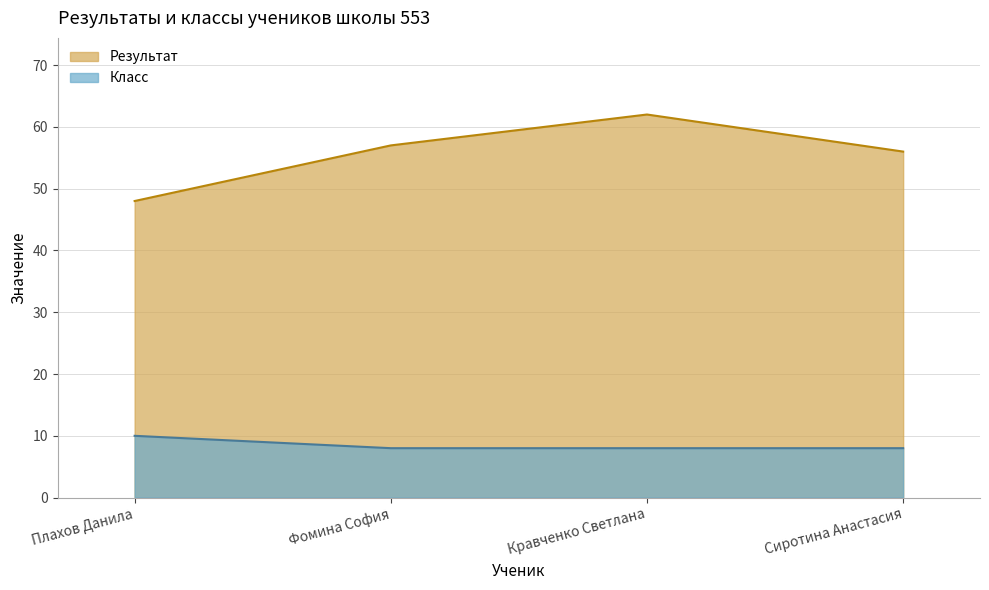

Where is Класс nearest to the value 9?

Плахов Данила